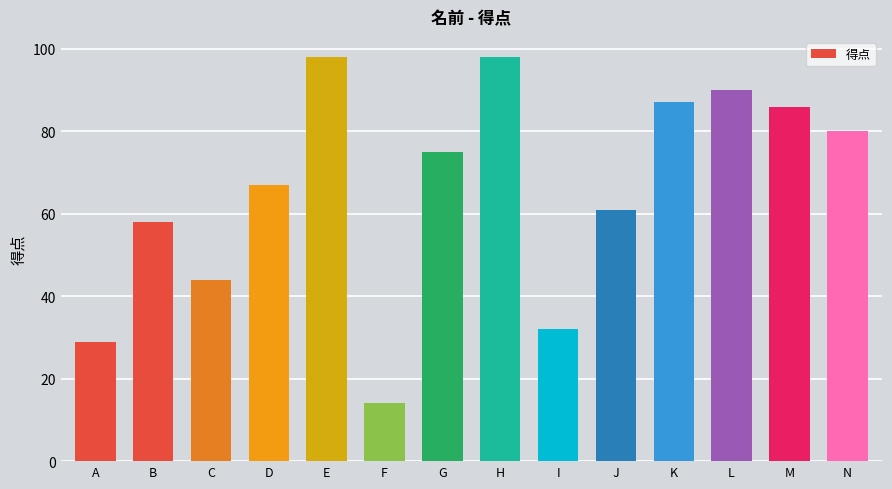

Between C and D, which is larger?

D